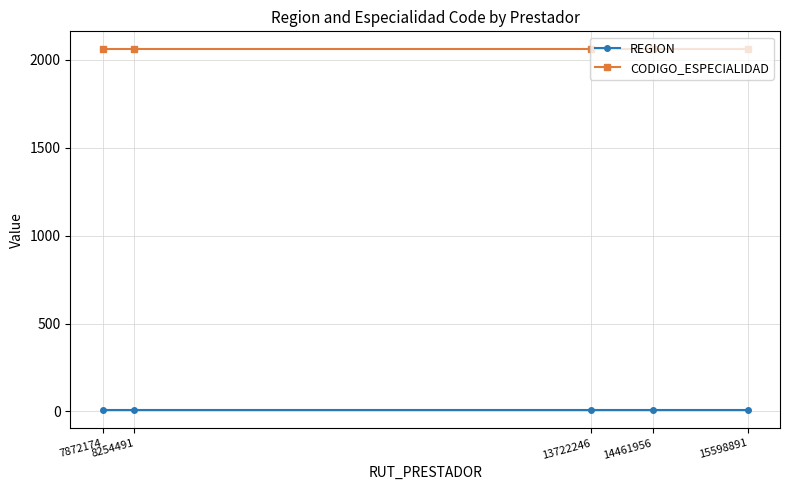

Reading left to right, transcribe all the data shown in this chart.

REGION: 7872174=7	8254491=7	13722246=7	14461956=7	15598891=7
CODIGO_ESPECIALIDAD: 7872174=2060	8254491=2060	13722246=2060	14461956=2060	15598891=2060